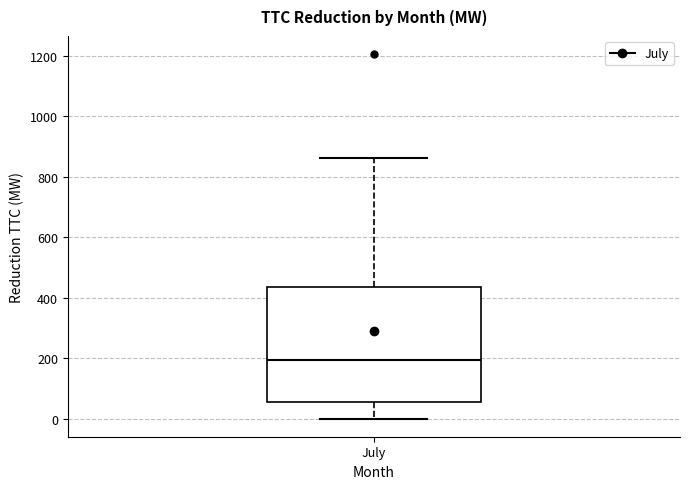

Transcribe this box plot: give where the median line is, the range the box spans, and where the two whiskers end, as read against the y-axis. The values are not printed on the chart, so give them approximately, as read against the axis.

median 200, box 60 to 440, whiskers 0 to 860